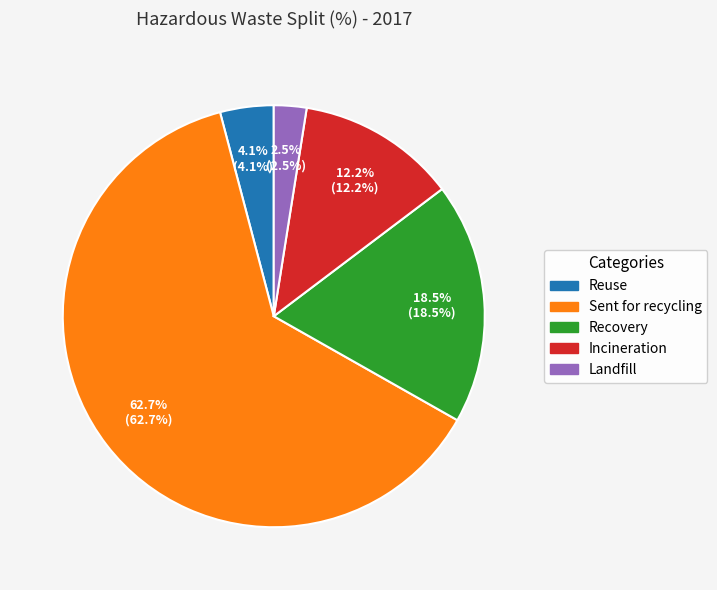

The Sent for recycling slice represents 50% of the pie. True or false?

False